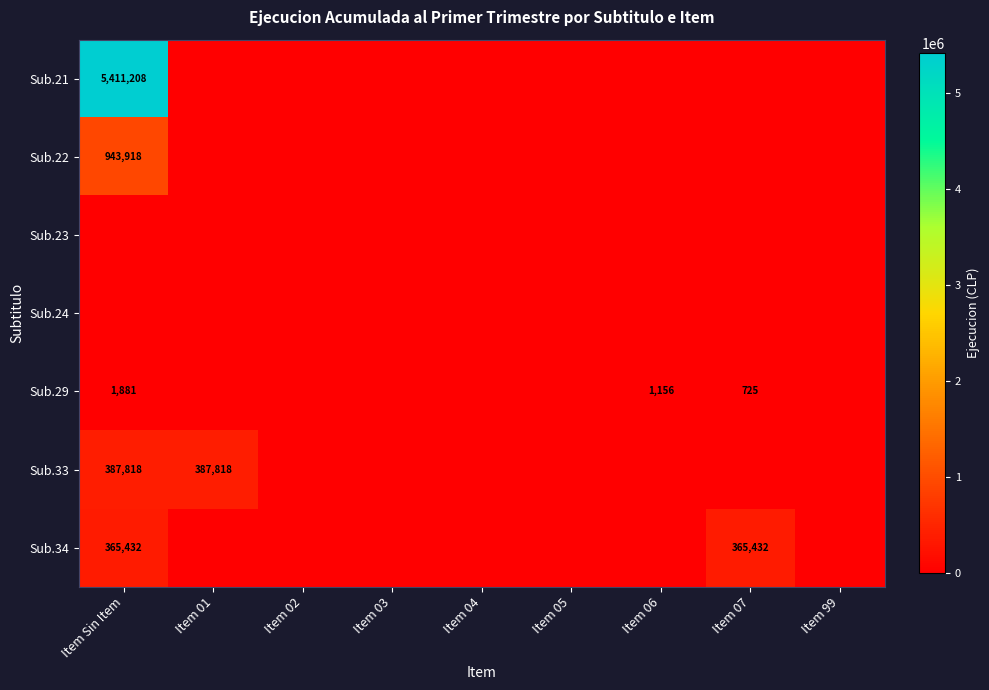

Is it true that Sub.29 equals 3034 at Item Sin Item?

False